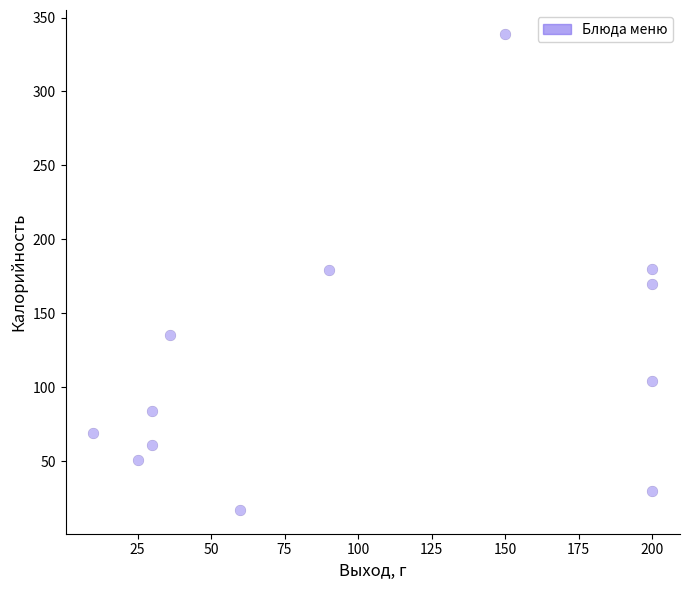

What is the average Y value?

118